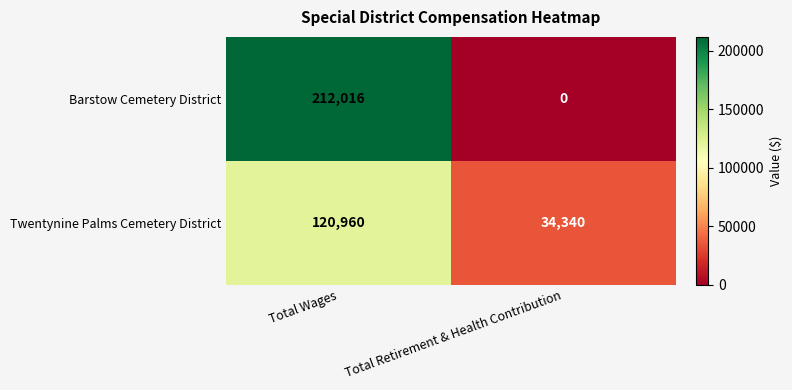

Reading right to left, what are all the values shown in this chart?

Barstow Cemetery District: 0	212016
Twentynine Palms Cemetery District: 34340	120960